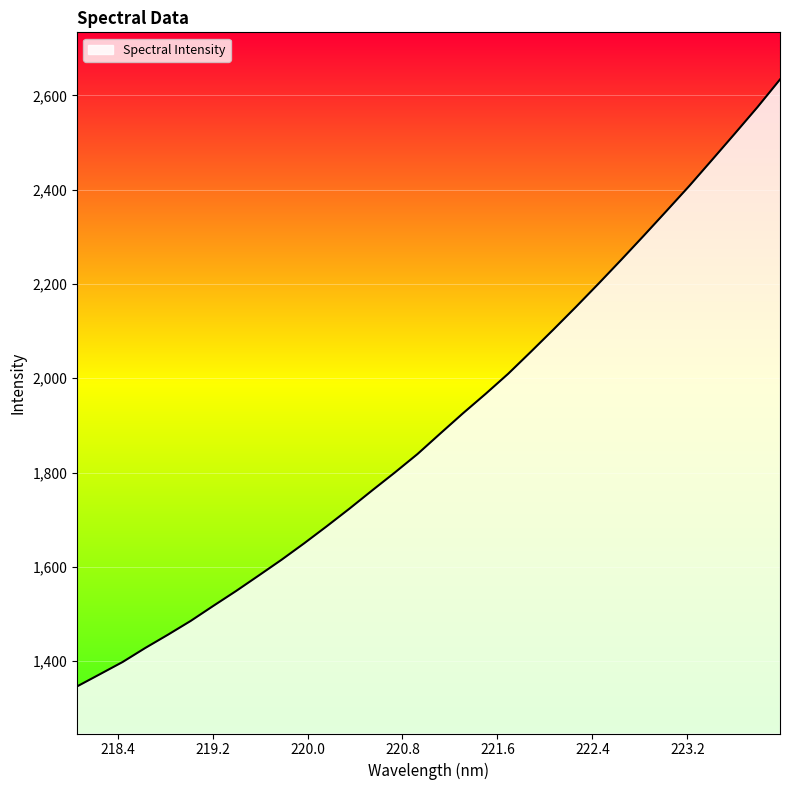

What is the minimum value shown in the chart?

1346.4